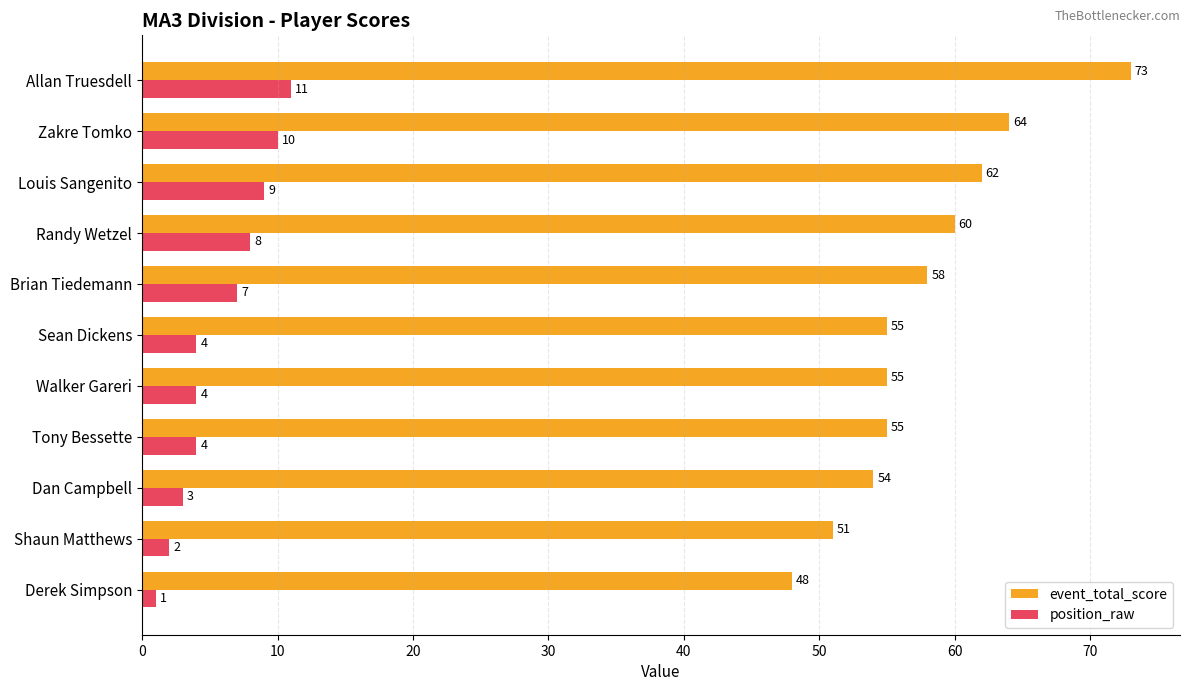

At how many categories does at least one series exceed 61?

3